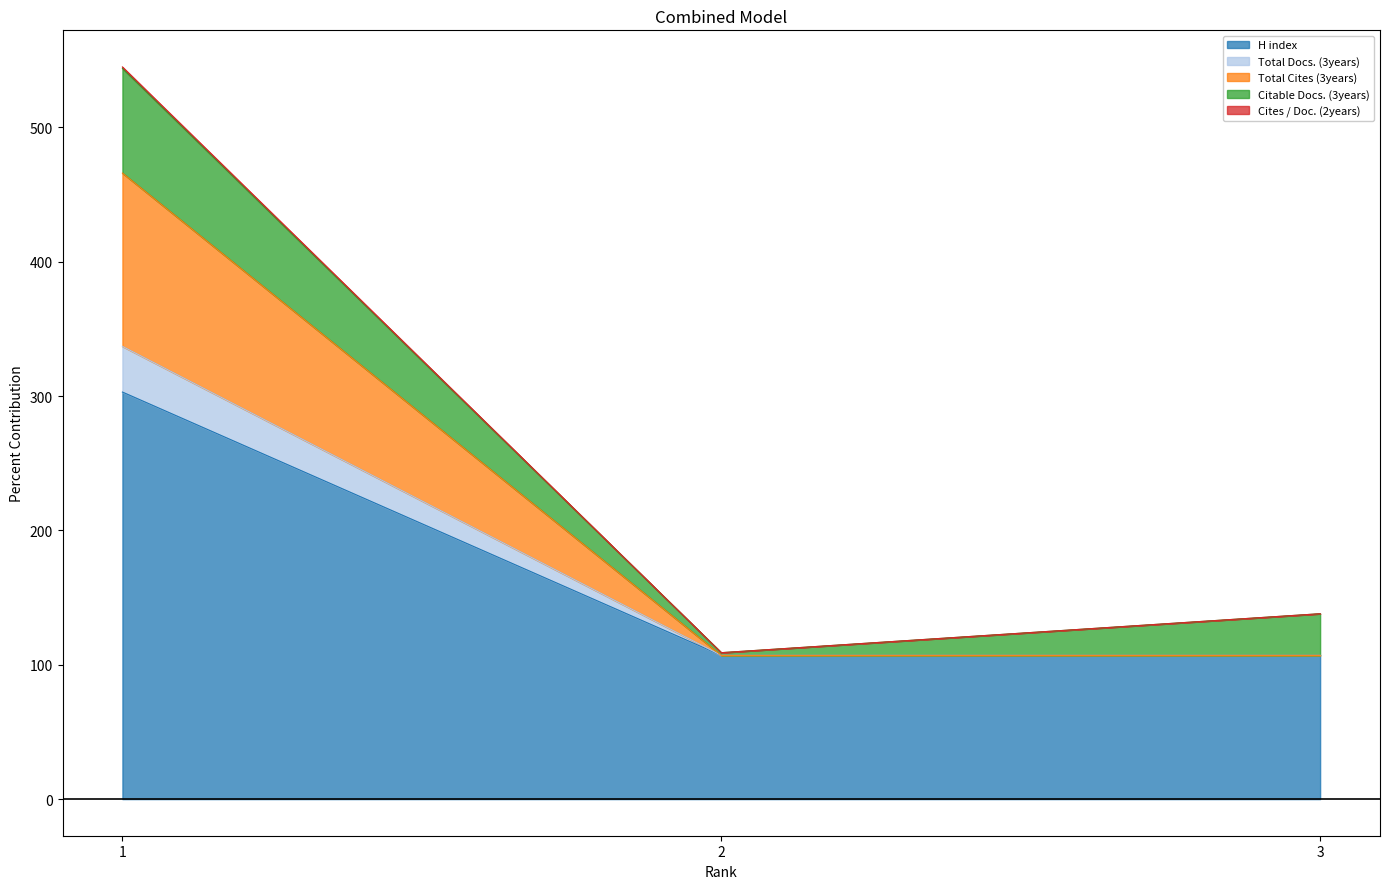

What is the lowest value of the H index series?

107